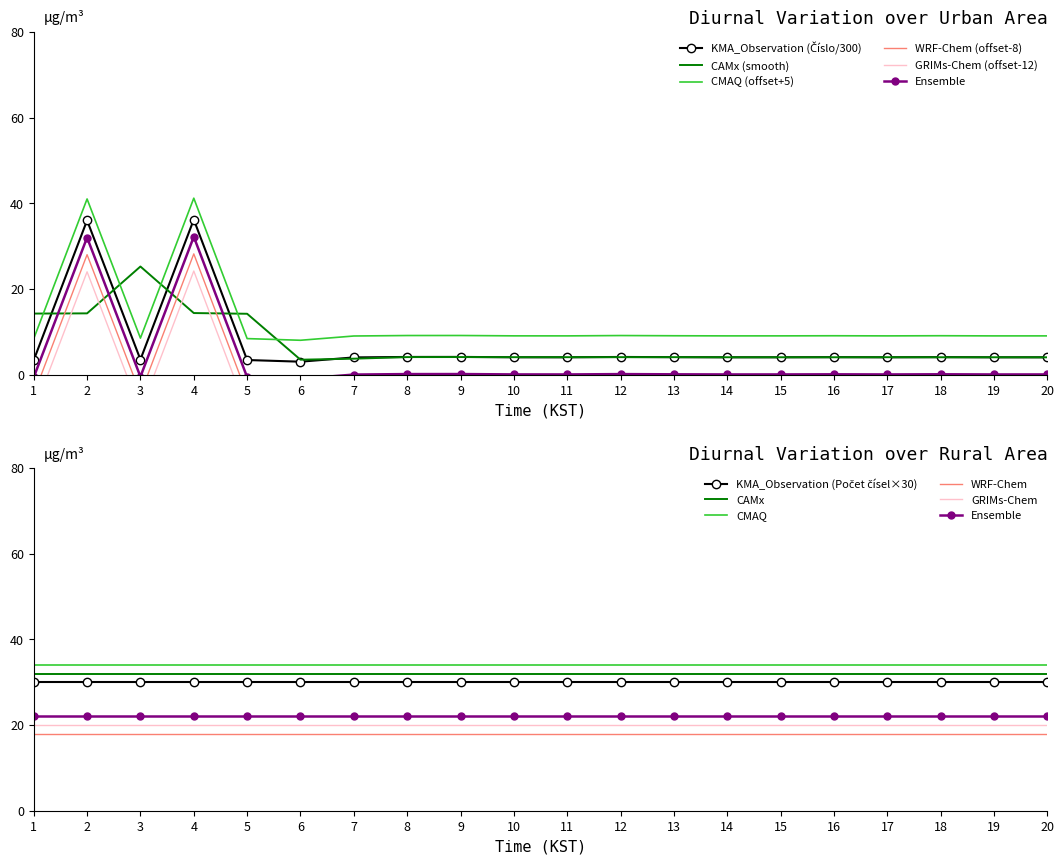

What is the maximum value for CAMx (smooth)?

25.2